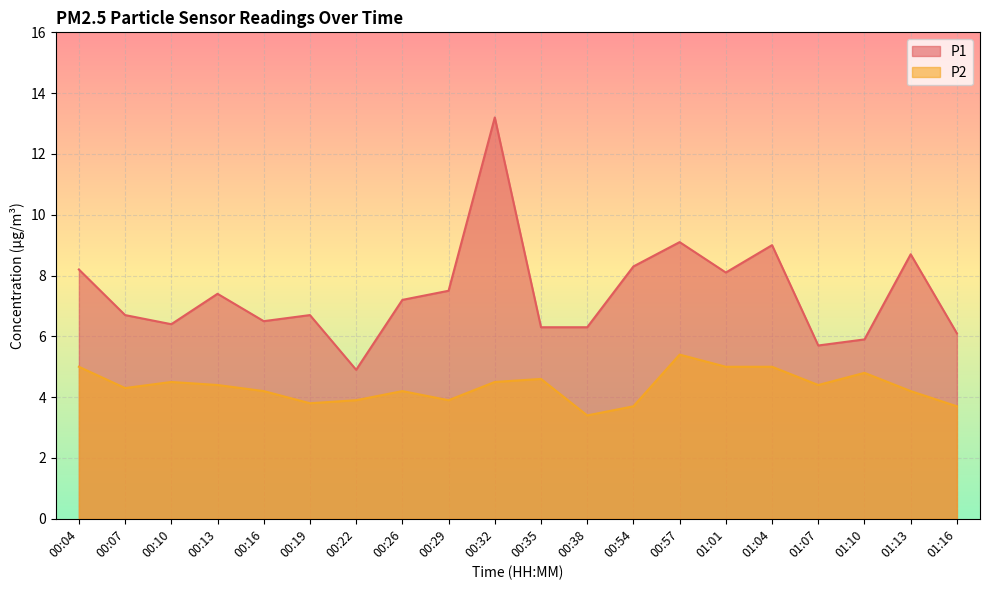

At how many categories does at least one series exceed 7?

10